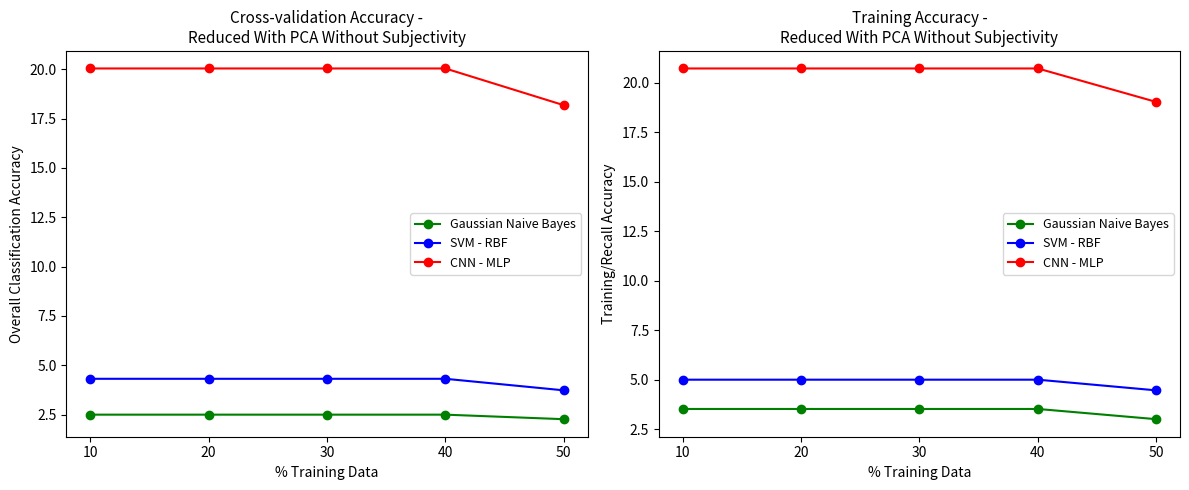

Rank the series by their maximum value, from highest to lowest.

CNN - MLP, SVM - RBF, Gaussian Naive Bayes